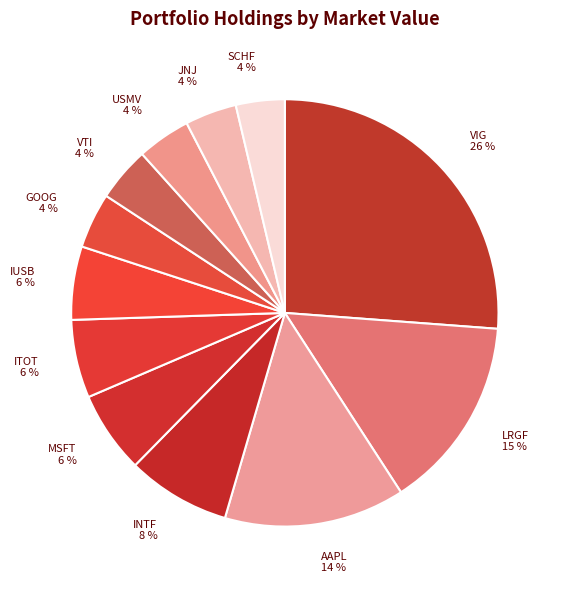

Between AAPL and ITOT, which is larger?

AAPL